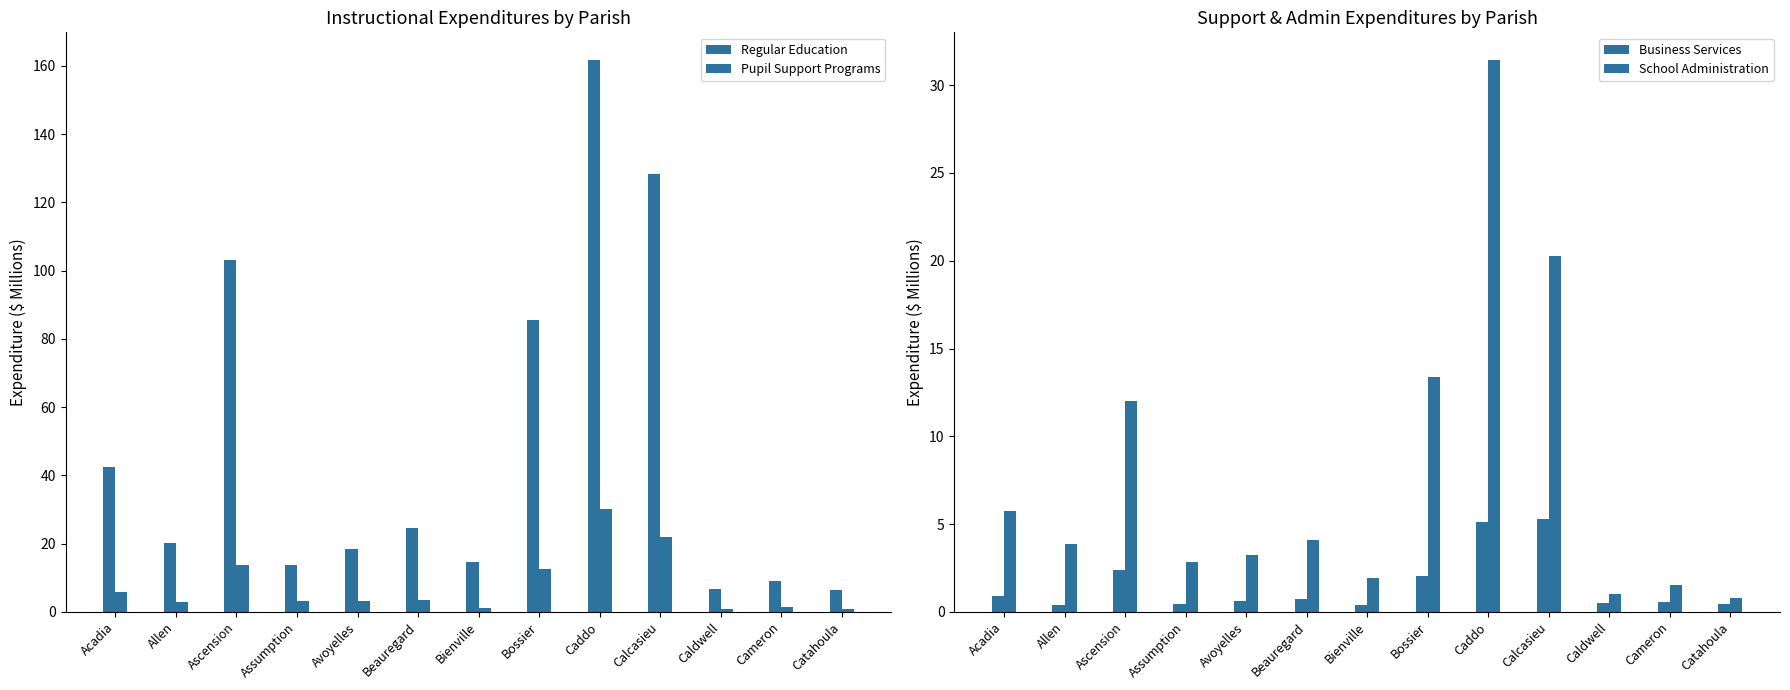

What is the highest value of the Regular Education series?

161.8